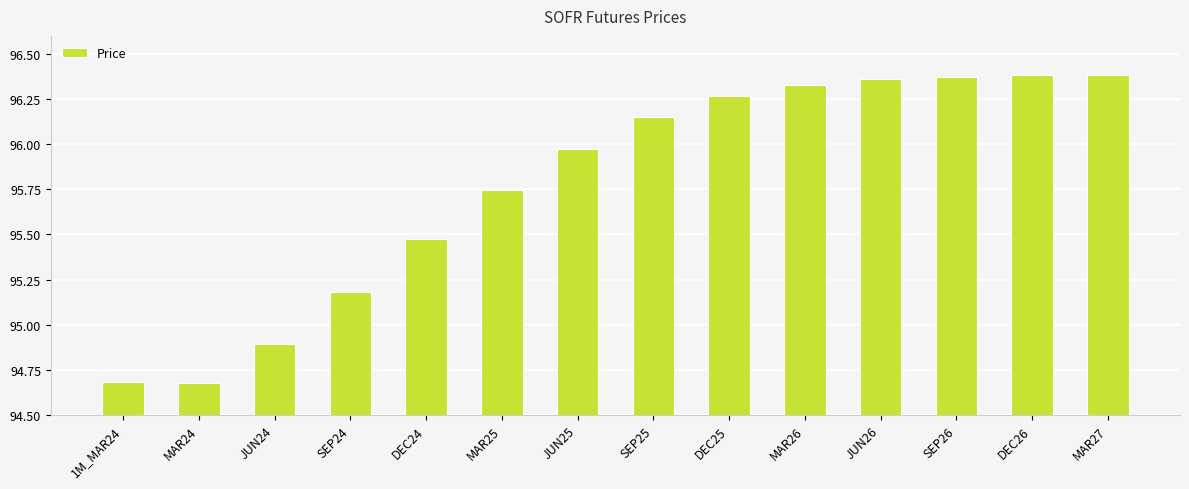

Which has a higher value, MAR24 or MAR26?

MAR26